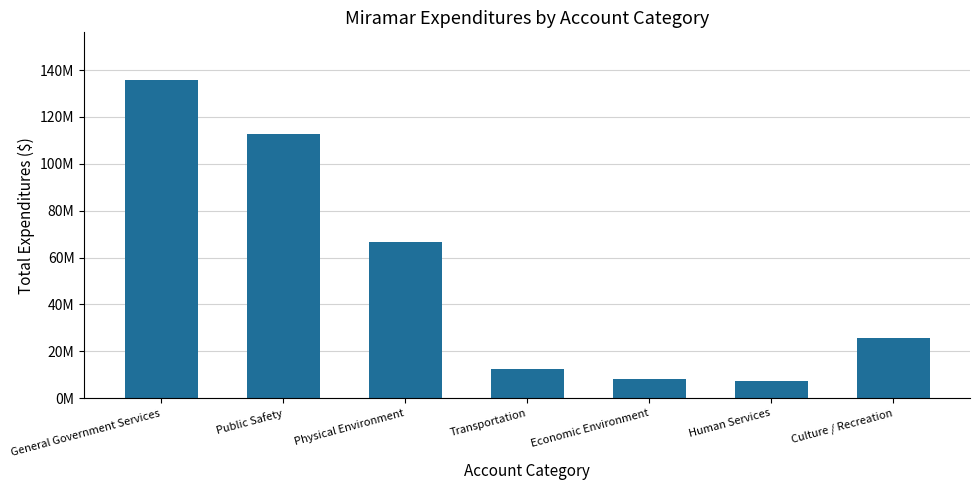

What position from the left is Physical Environment?

3